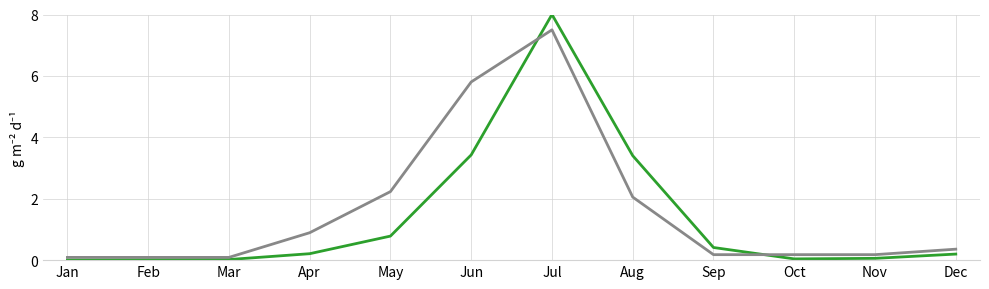

What is the spread (max minus min) of values at Aug?

1.3